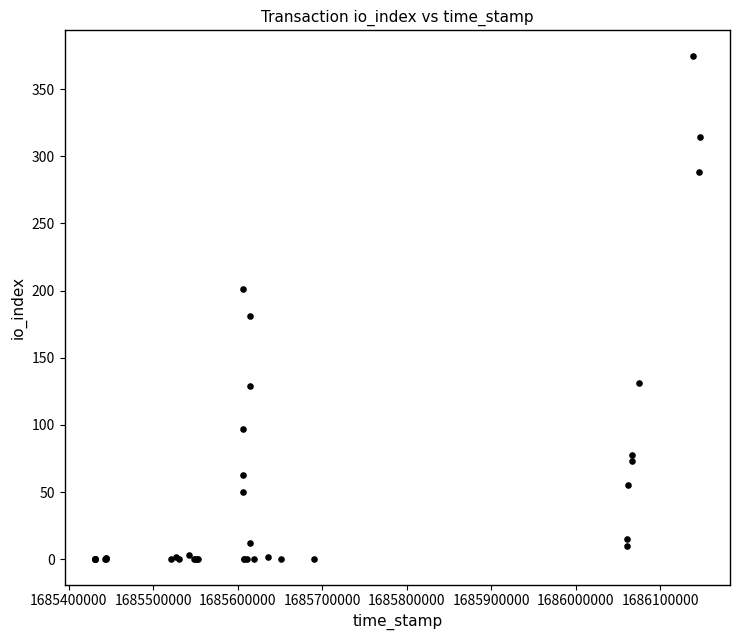

What Y value in the scatter plot is closest to 187?

181